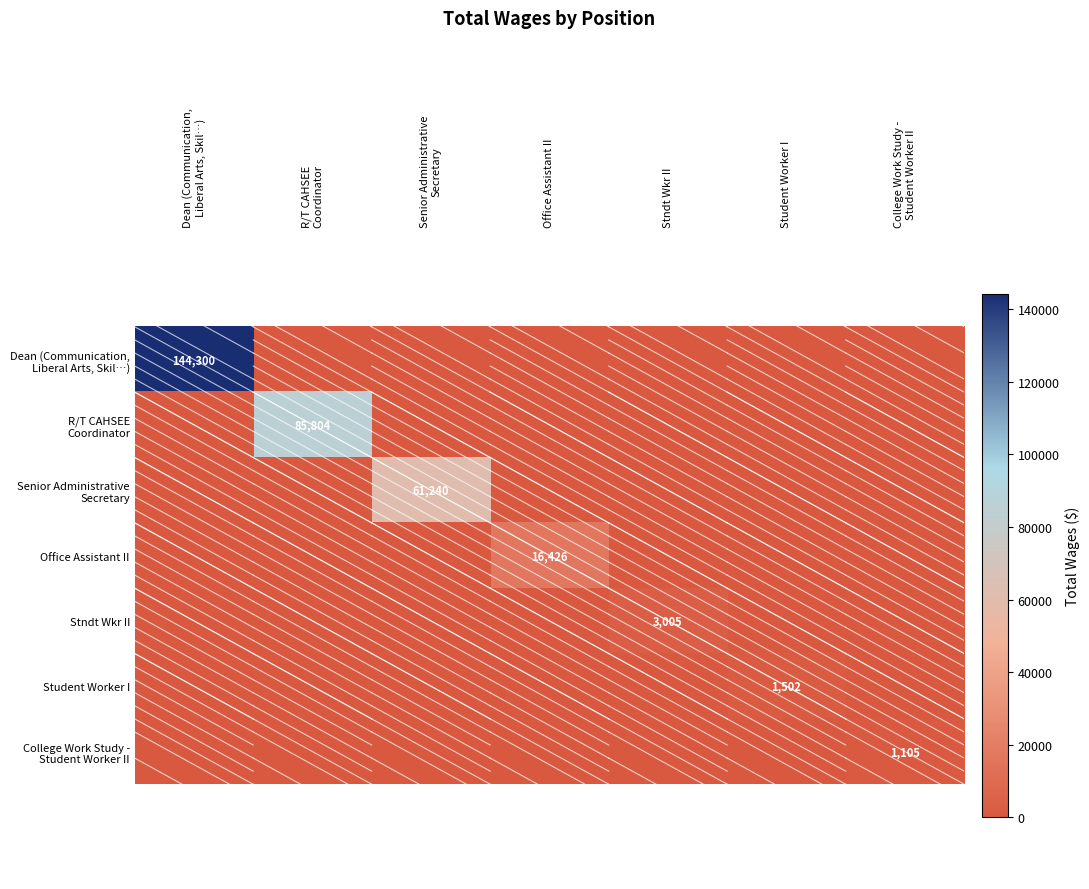

Is it true that Stndt Wkr II equals 880 at Stndt Wkr II?

False